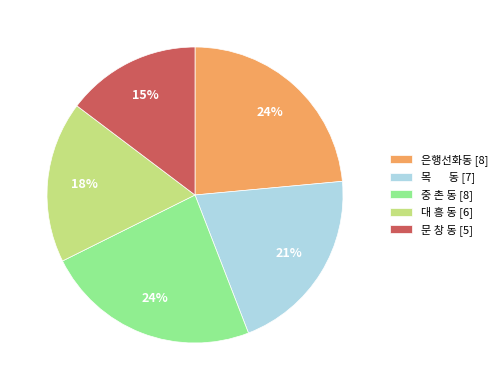

What percentage is the 중 촌 동 [8] slice, to the nearest percent?

24%